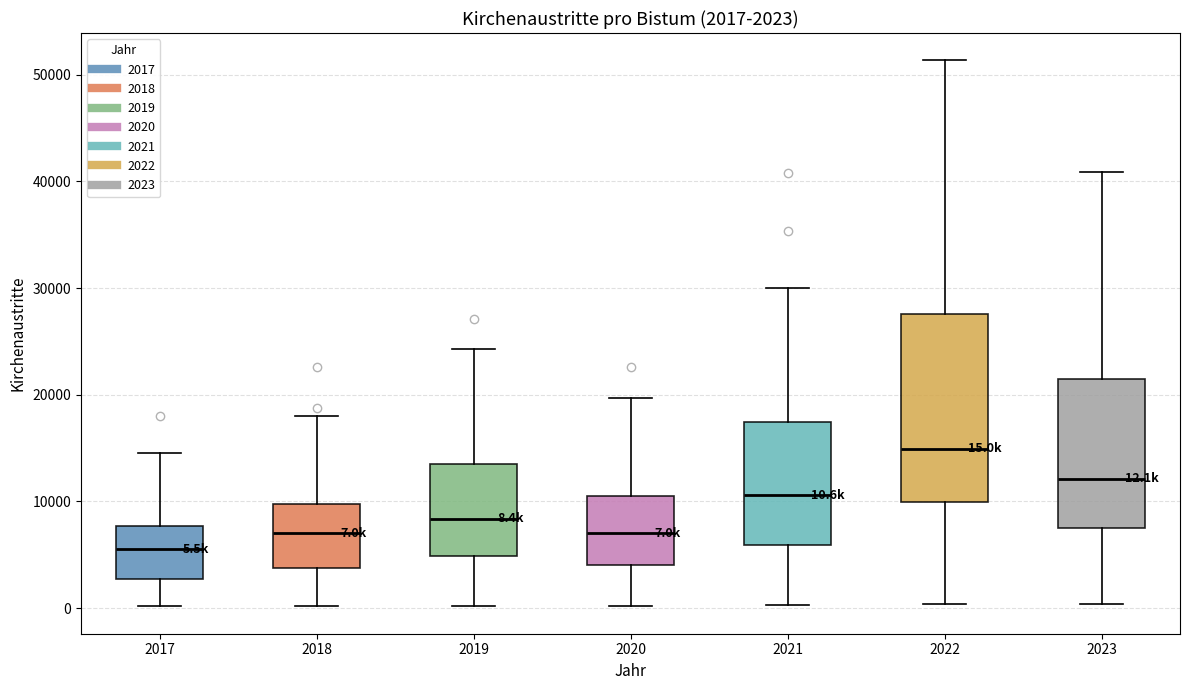

Which box's median line is the lowest?

2017